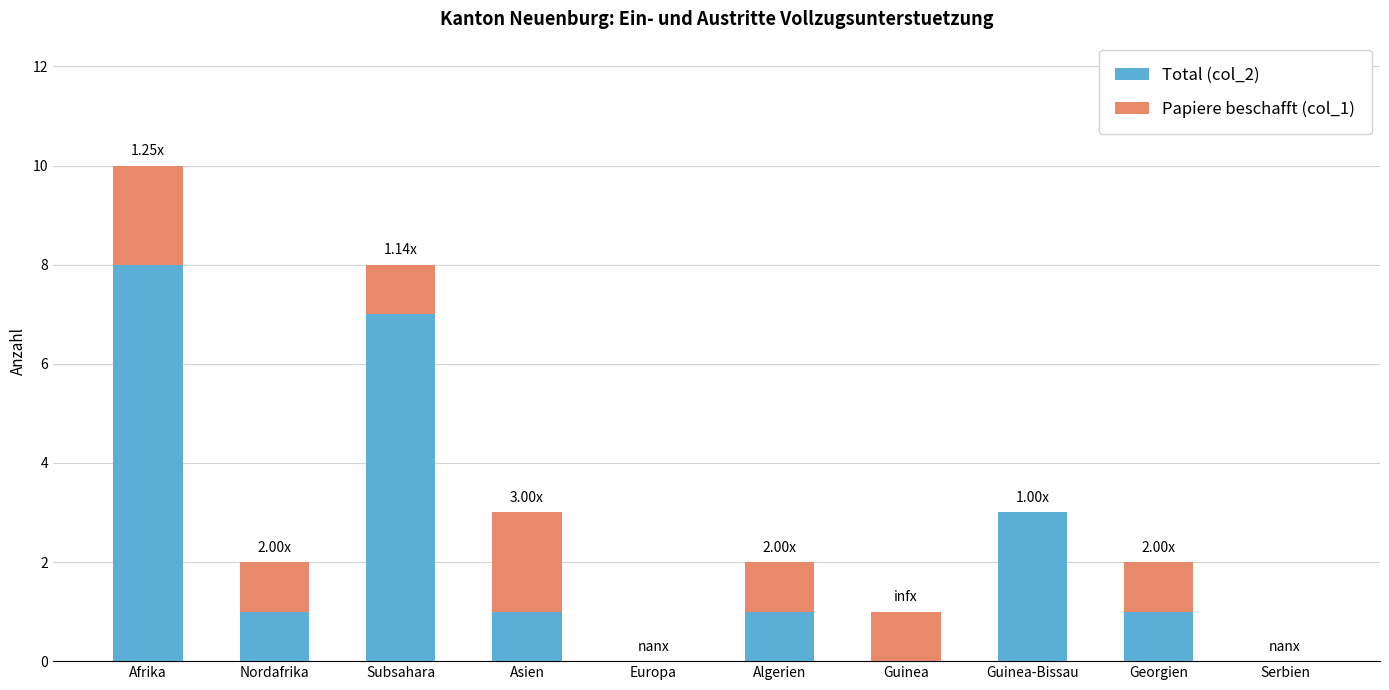

What is the difference between the Total (col_2) values at Algerien and Afrika?

7